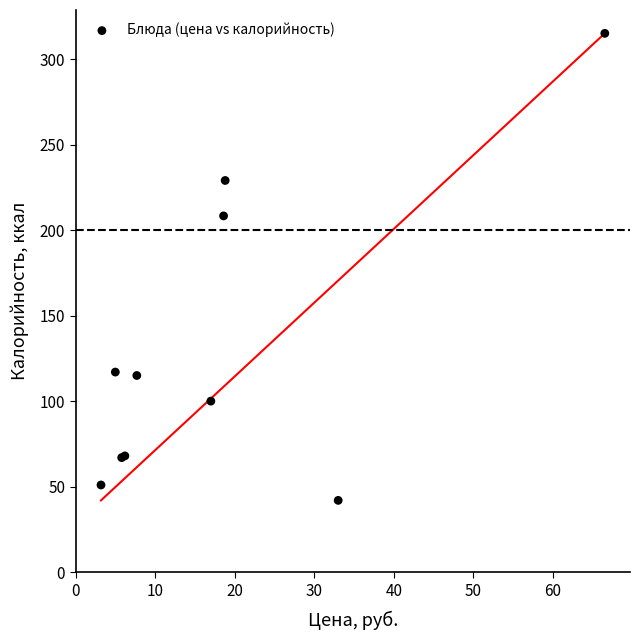

What Y value in the scatter plot is closest to 178?

208.3